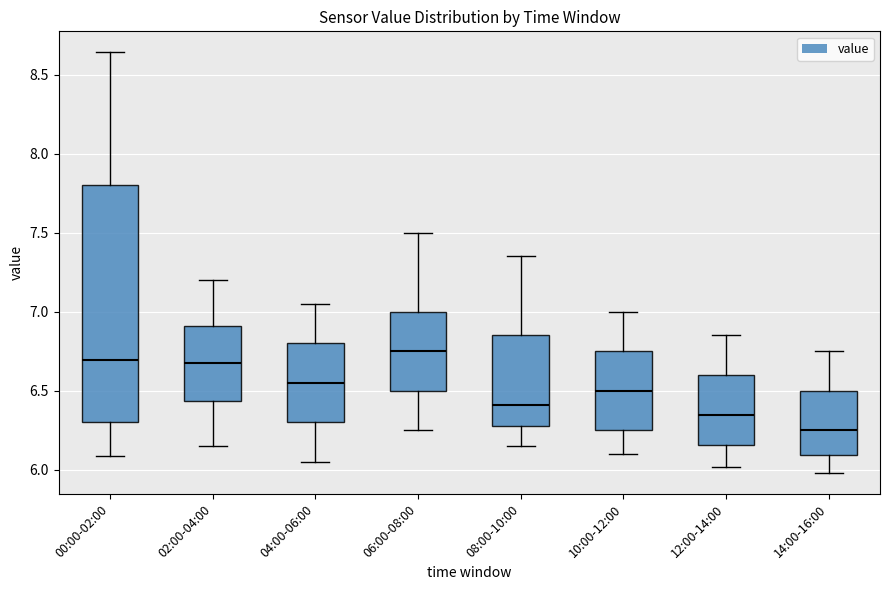

Where does the lower whisker of the box for 00:00-02:00 end on the y-axis? The values are not printed on the chart, so give them approximately, as read against the axis.

6.10